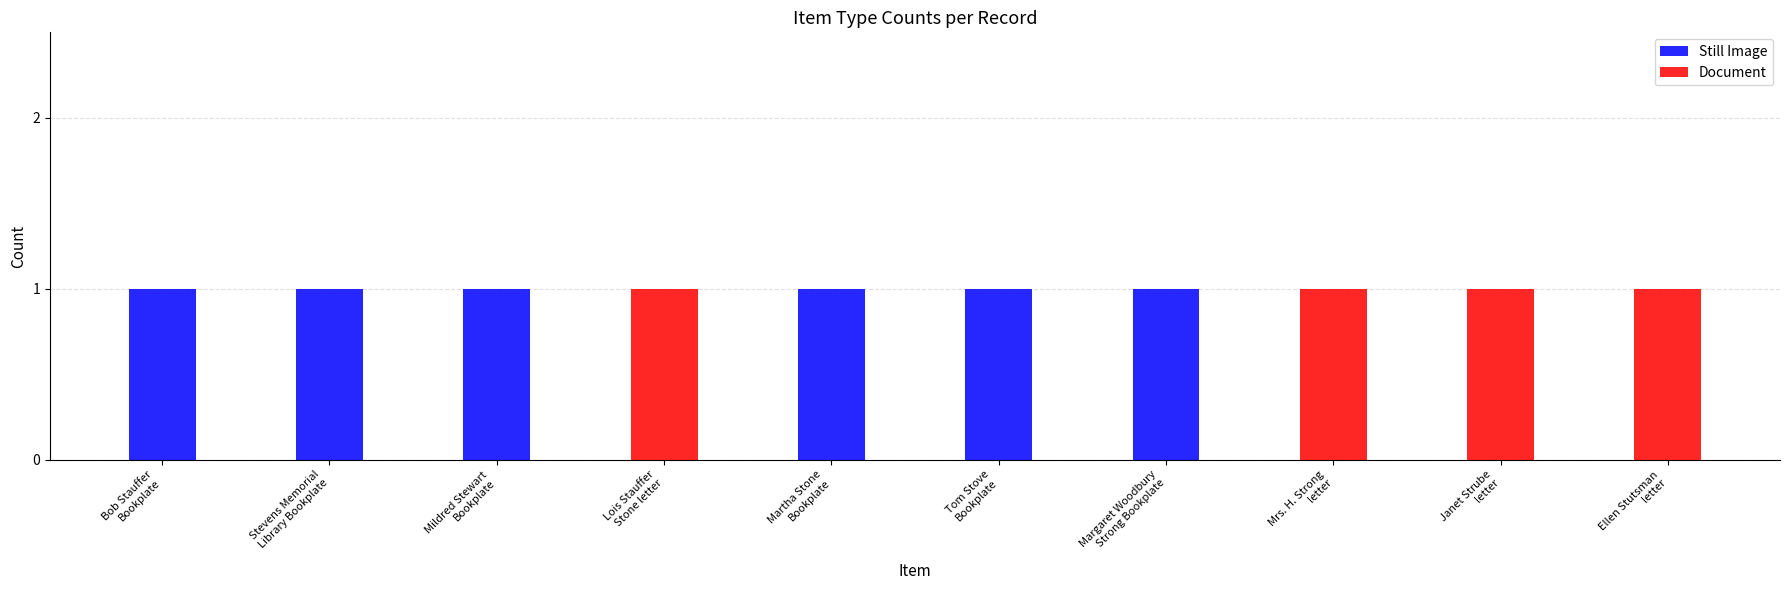

What is the sum of all Still Image values?

6